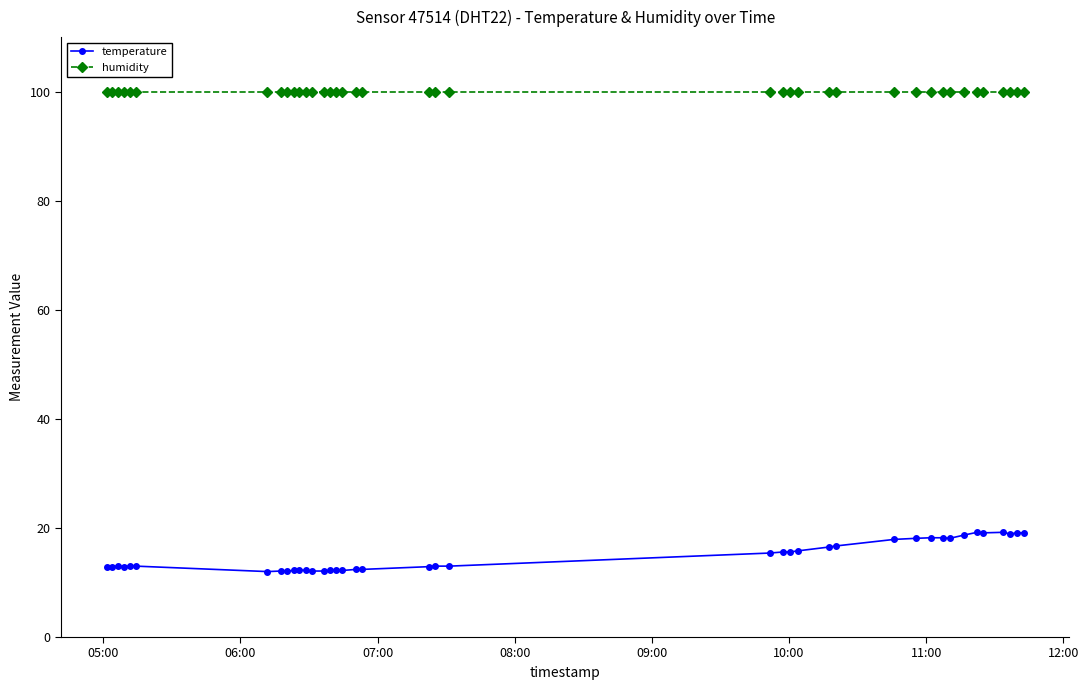

What is the highest value of the humidity series?

99.9